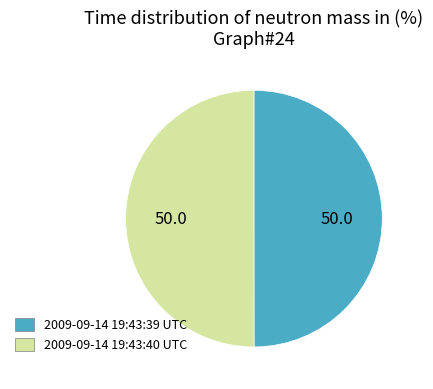

Do 2009-09-14 19:43:39 UTC and 2009-09-14 19:43:40 UTC together represent more than half of the pie?

Yes